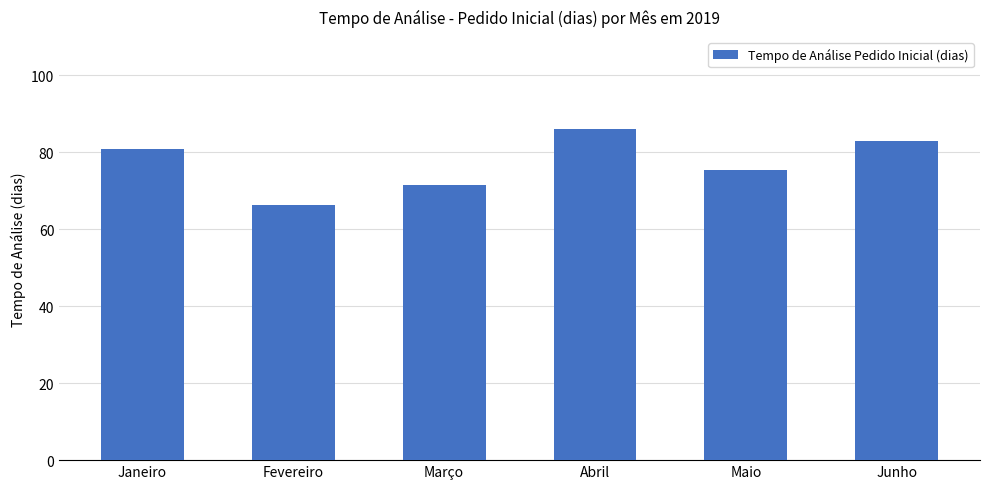

Is it true that the value at Maio is 108.6?

False